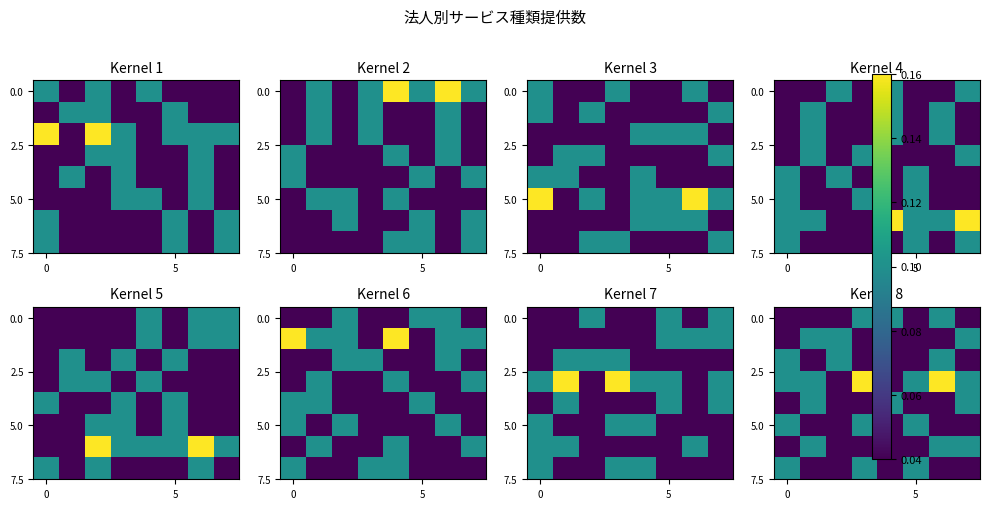

At how many categories does at least one series exceed 0?

8